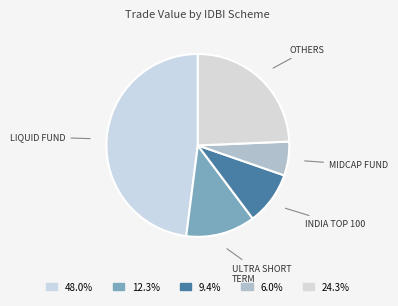

Count the number of slices in the pie.

5